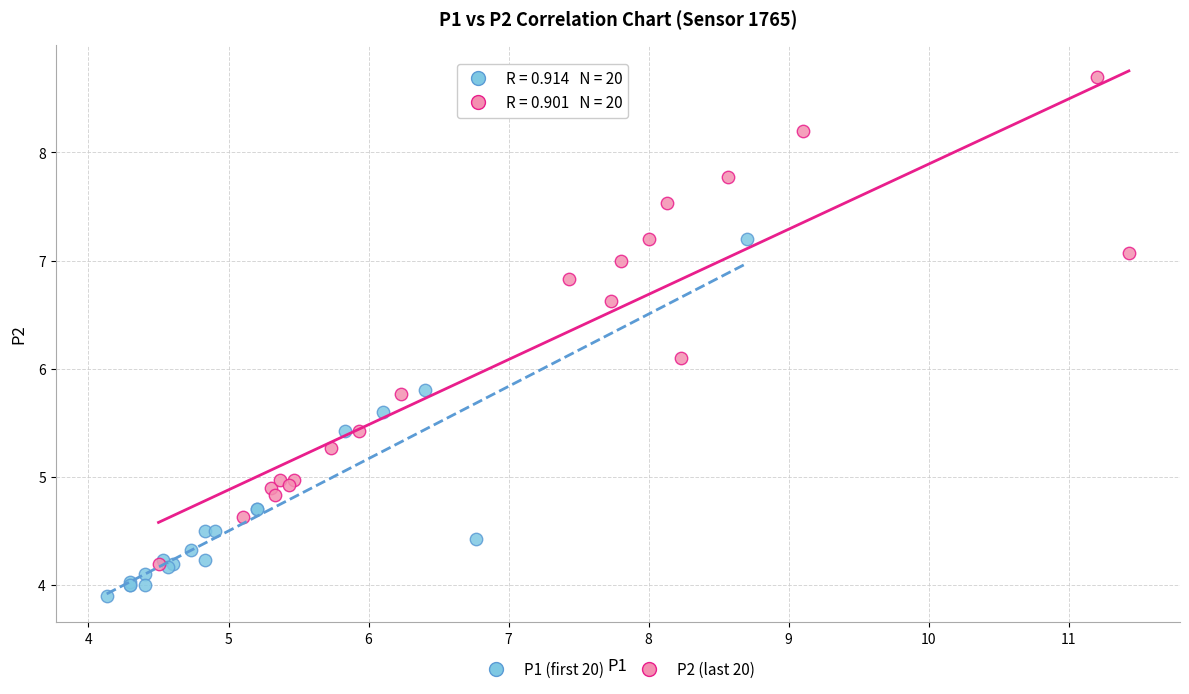

Which series contains the lowest Y value?

P1 (first 20)